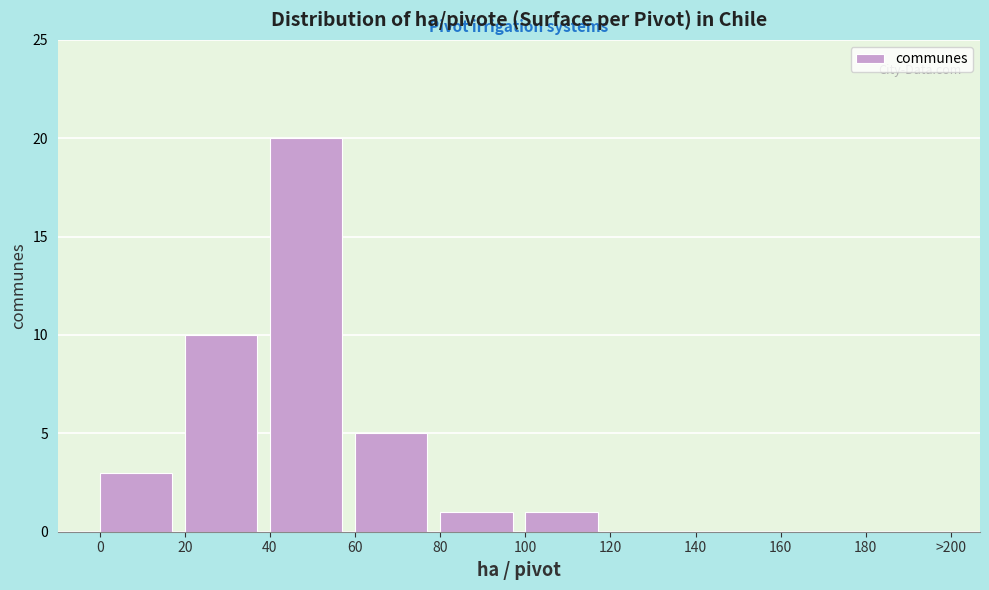

Reading left to right, transcribe all the data shown in this chart.

0=3	20=10	40=20	60=5	80=1	100=1	120=0	140=0	160=0	180=0